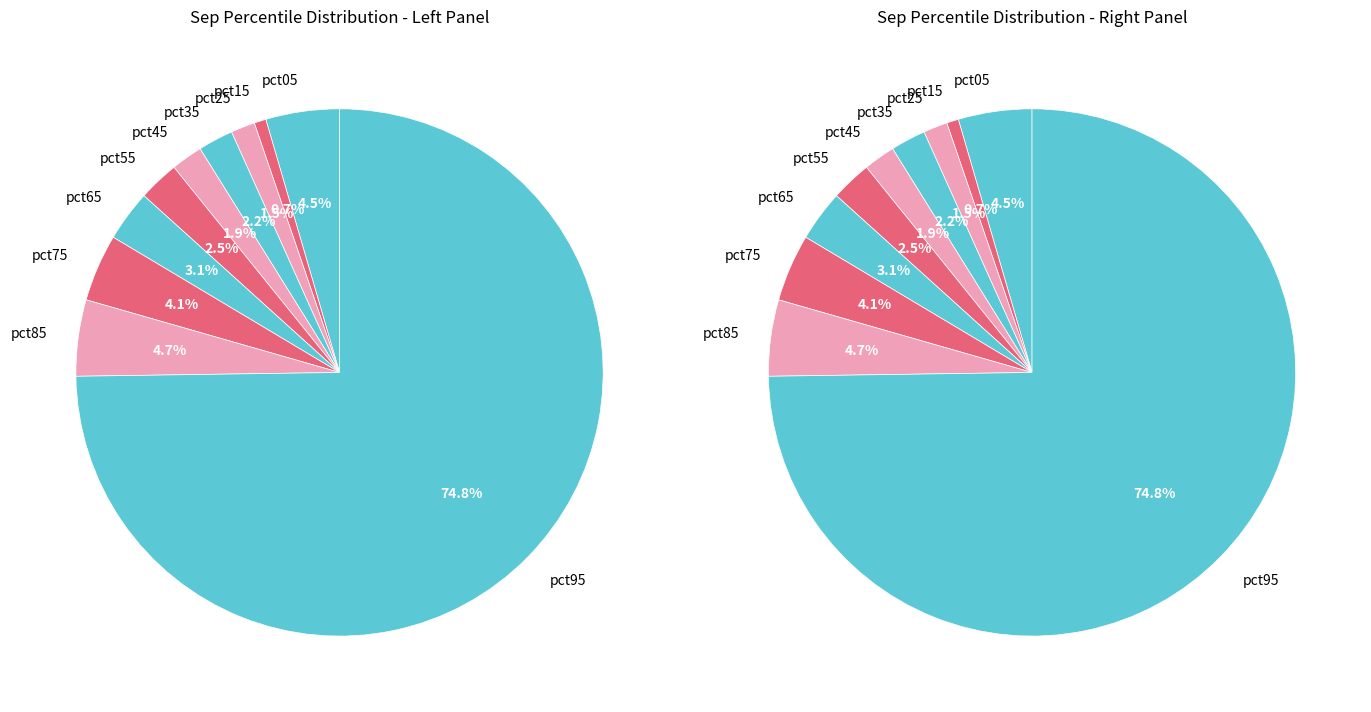

Between pct85 and pct15, which is larger?

pct85